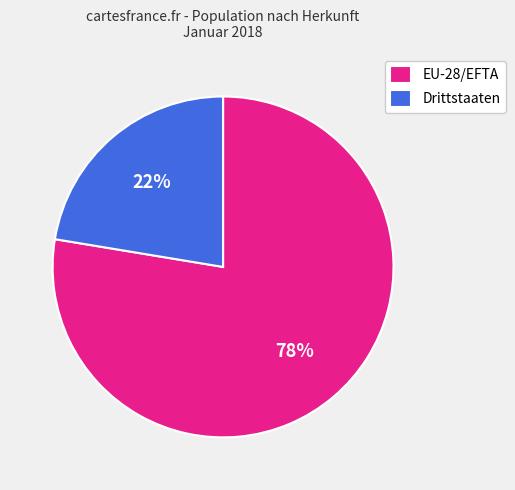

True or false: Drittstaaten accounts for 28% of the total.

False